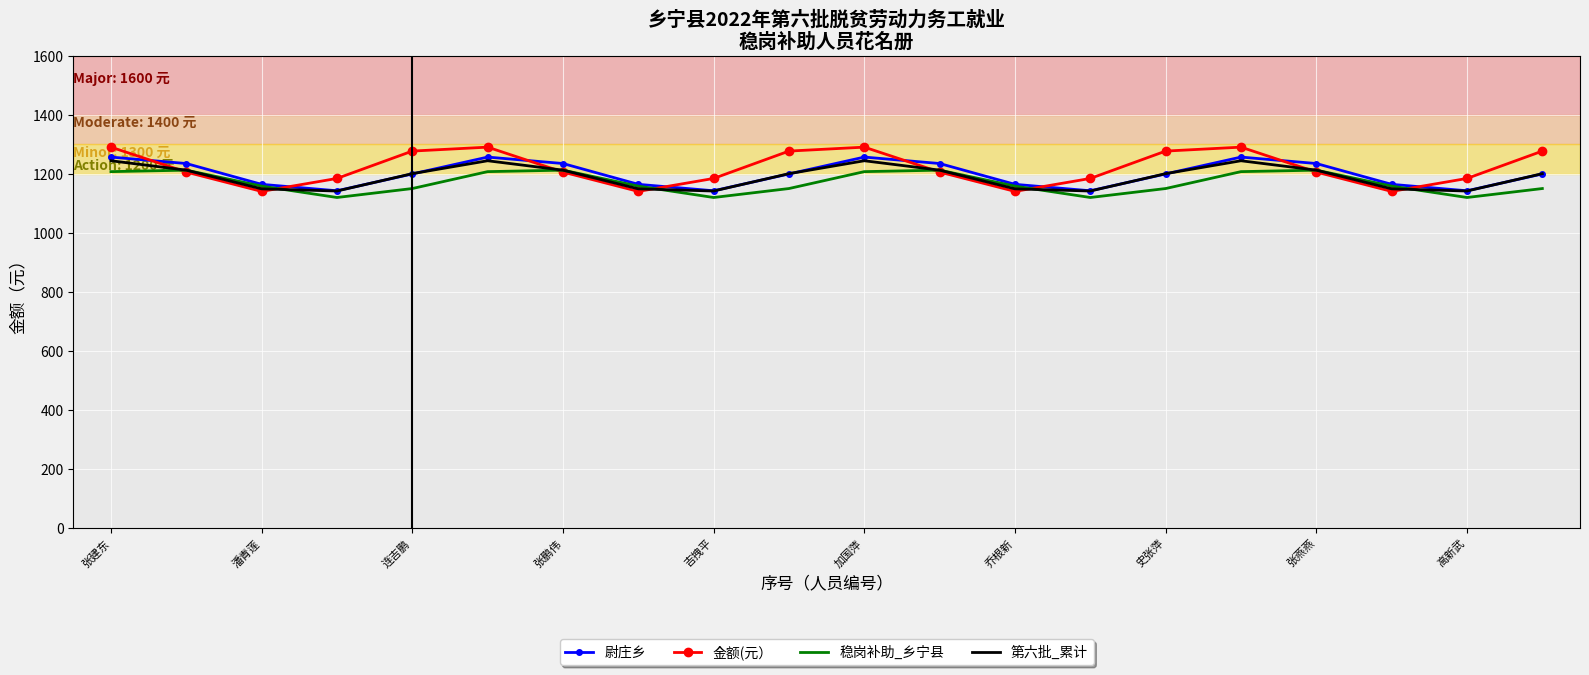

What is the sum of all 第六批_累计 values?

23800.0